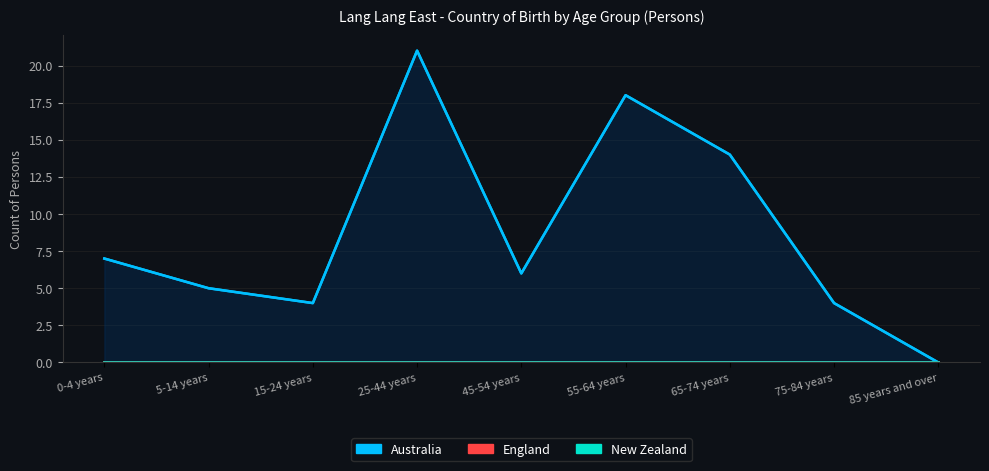

True or false: Australia and England cross at least once.

False